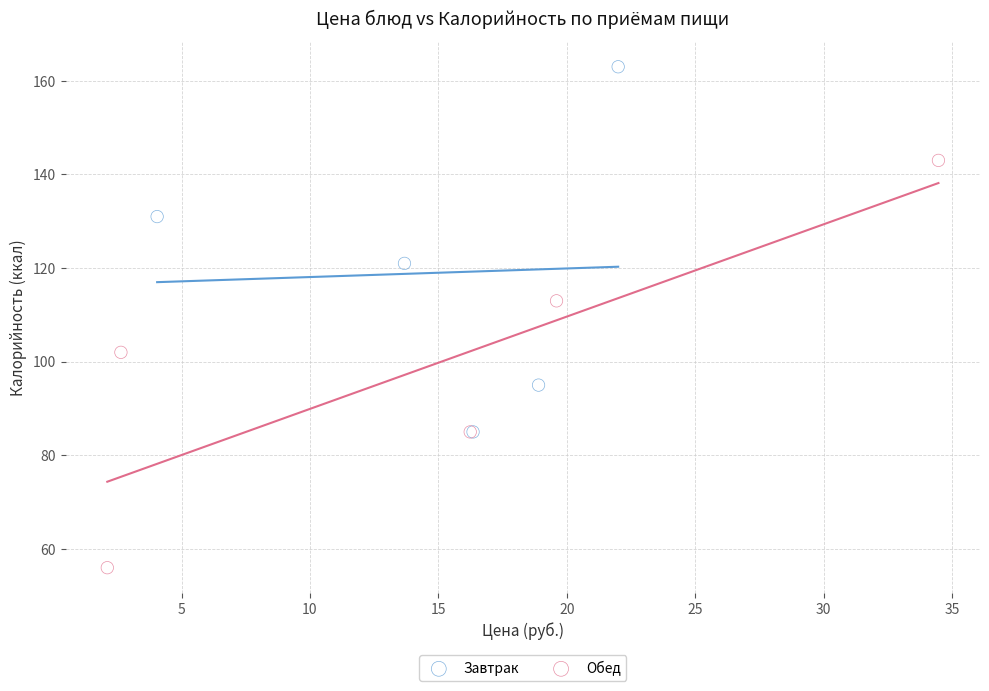

Which series contains the lowest Y value?

Обед